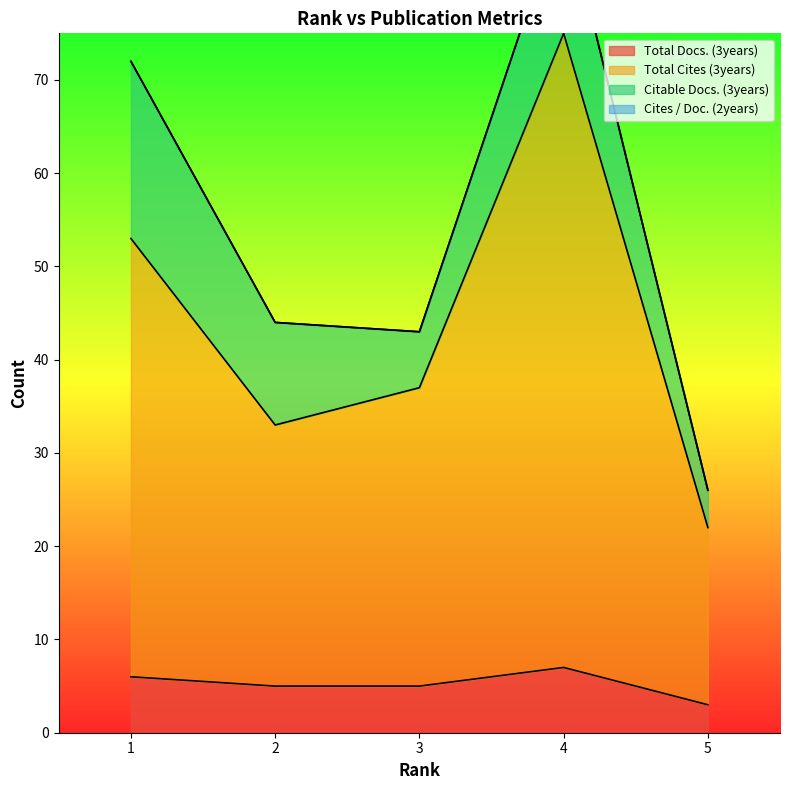

True or false: Total Docs. (3years) and Total Cites (3years) cross at least once.

False